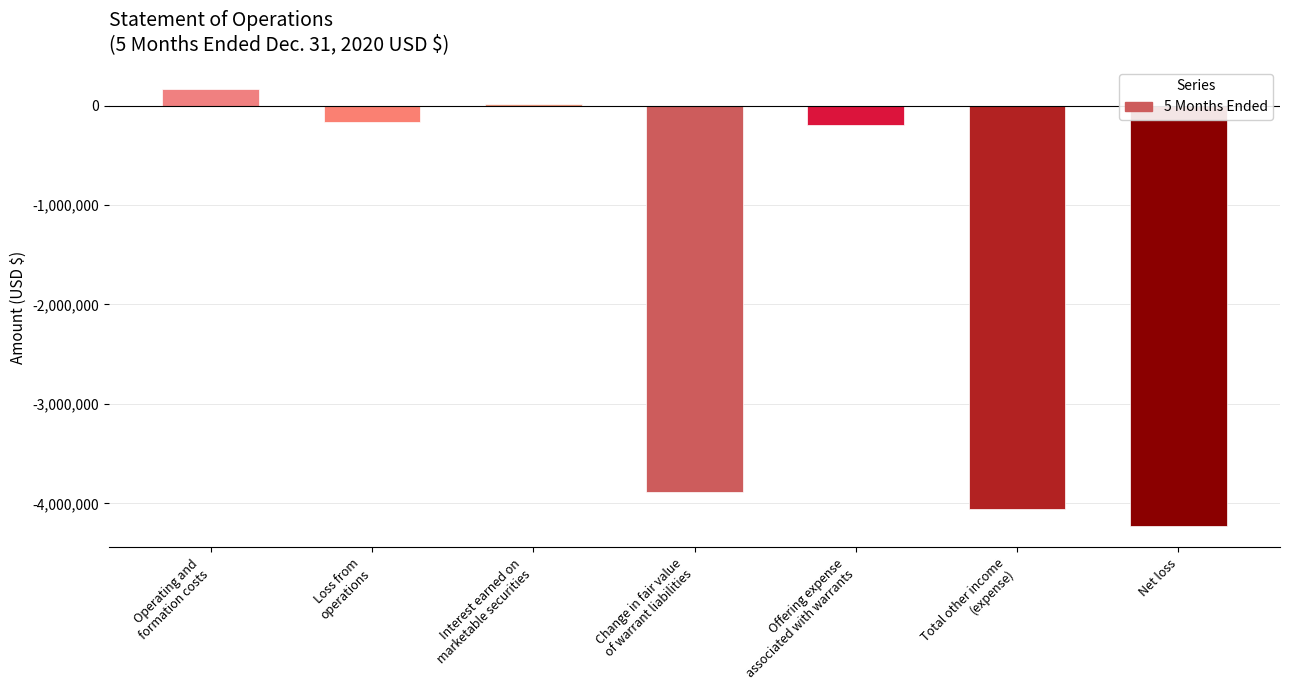

How many positive values are there?

2